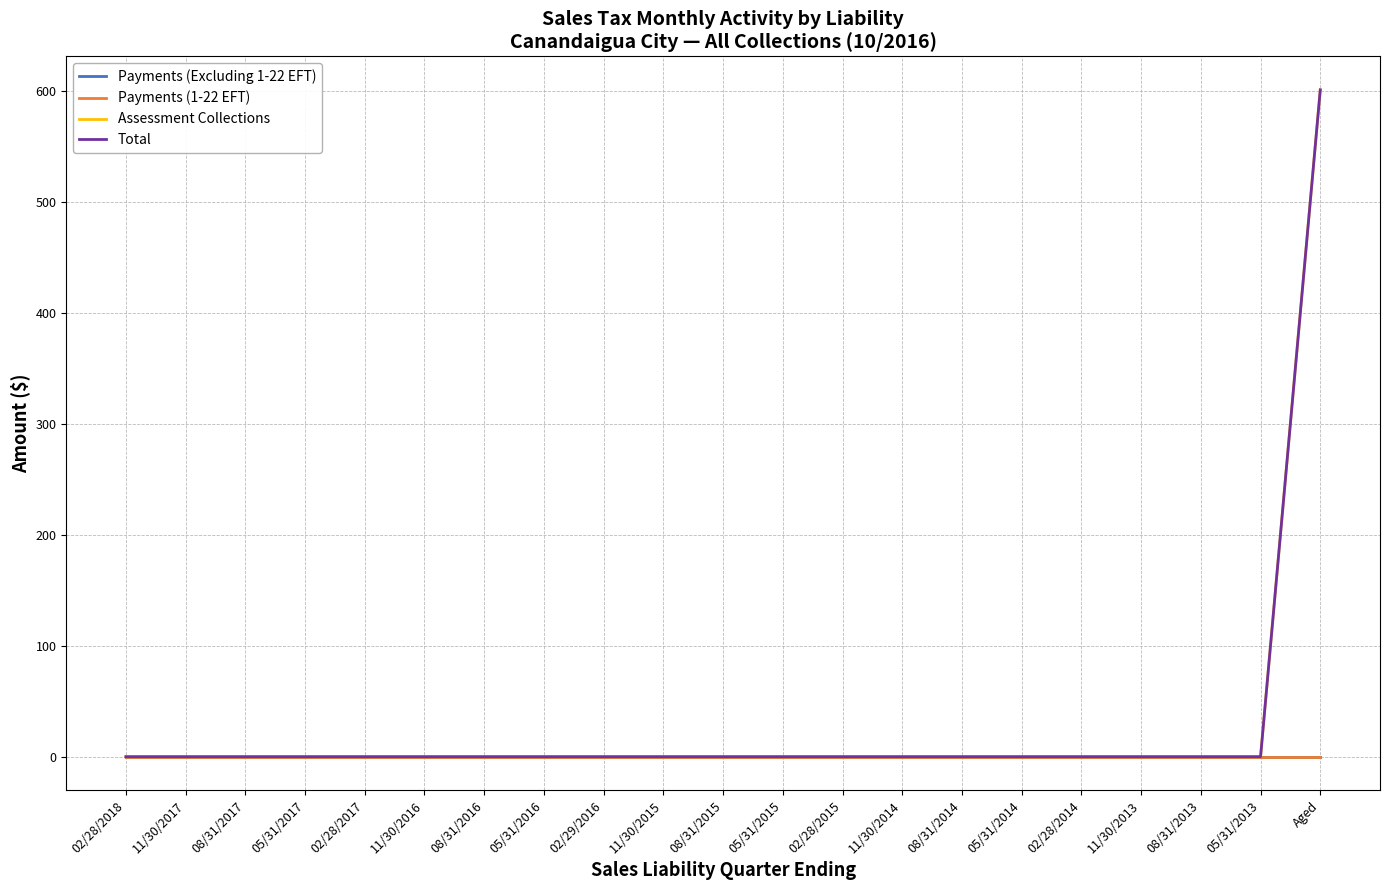

The value of Payments (Excluding 1-22 EFT) at 11/30/2017 is 0.0. True or false?

True